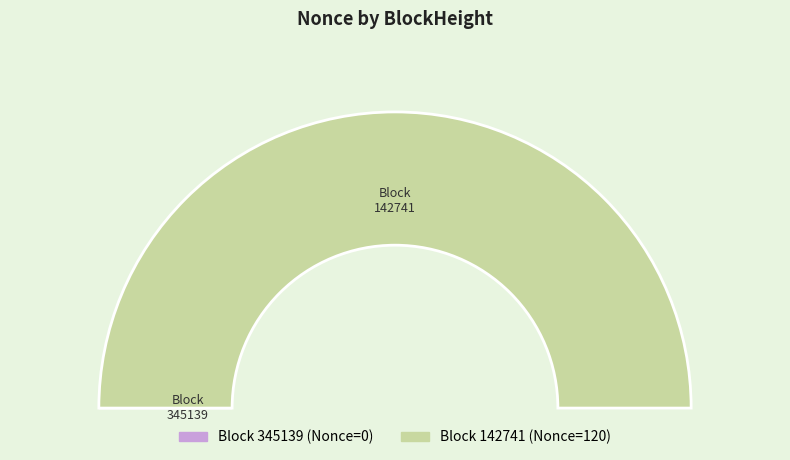

How many slices are in this pie chart?

2